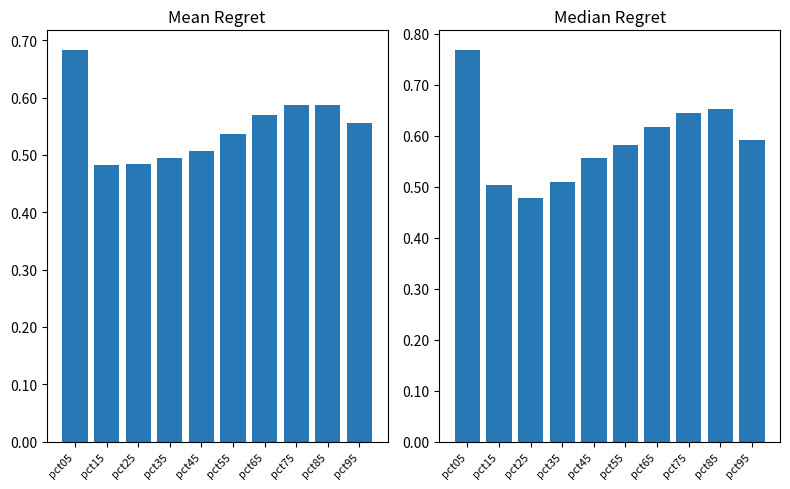

What is the total value across all series at pct45?

1.1